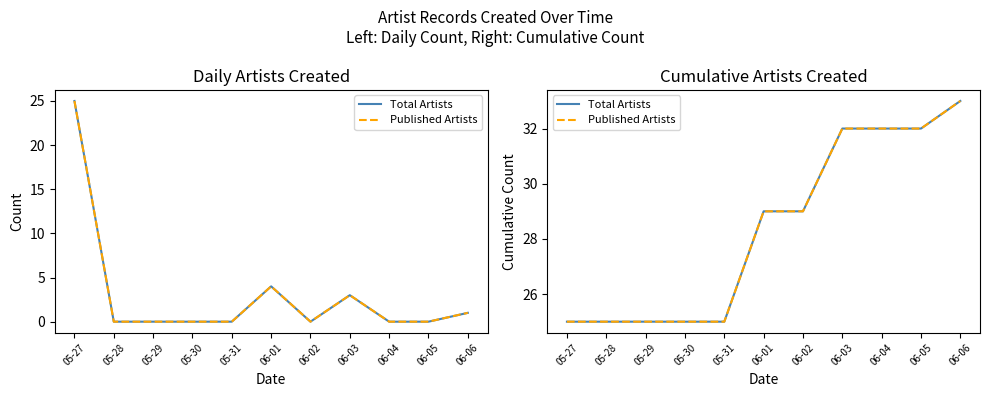

What is the difference between the second highest and minimum values in the Published Artists series?

7